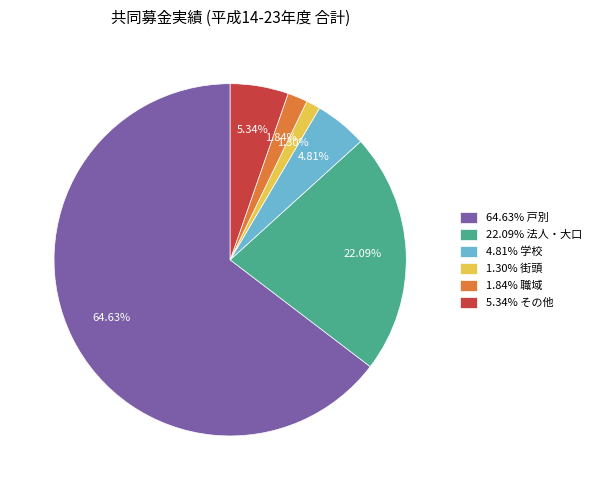

How many slices are in this pie chart?

6